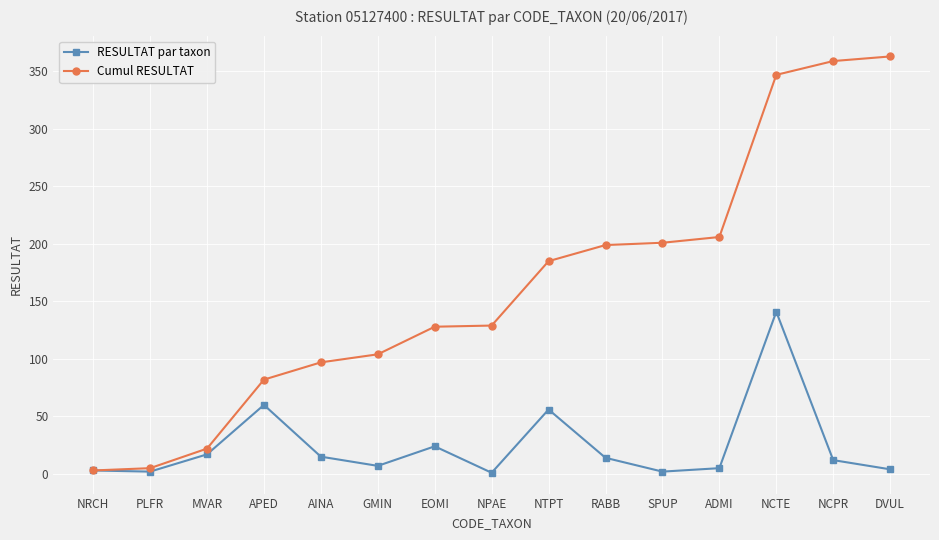

The value of RESULTAT par taxon at APED is 60. True or false?

True